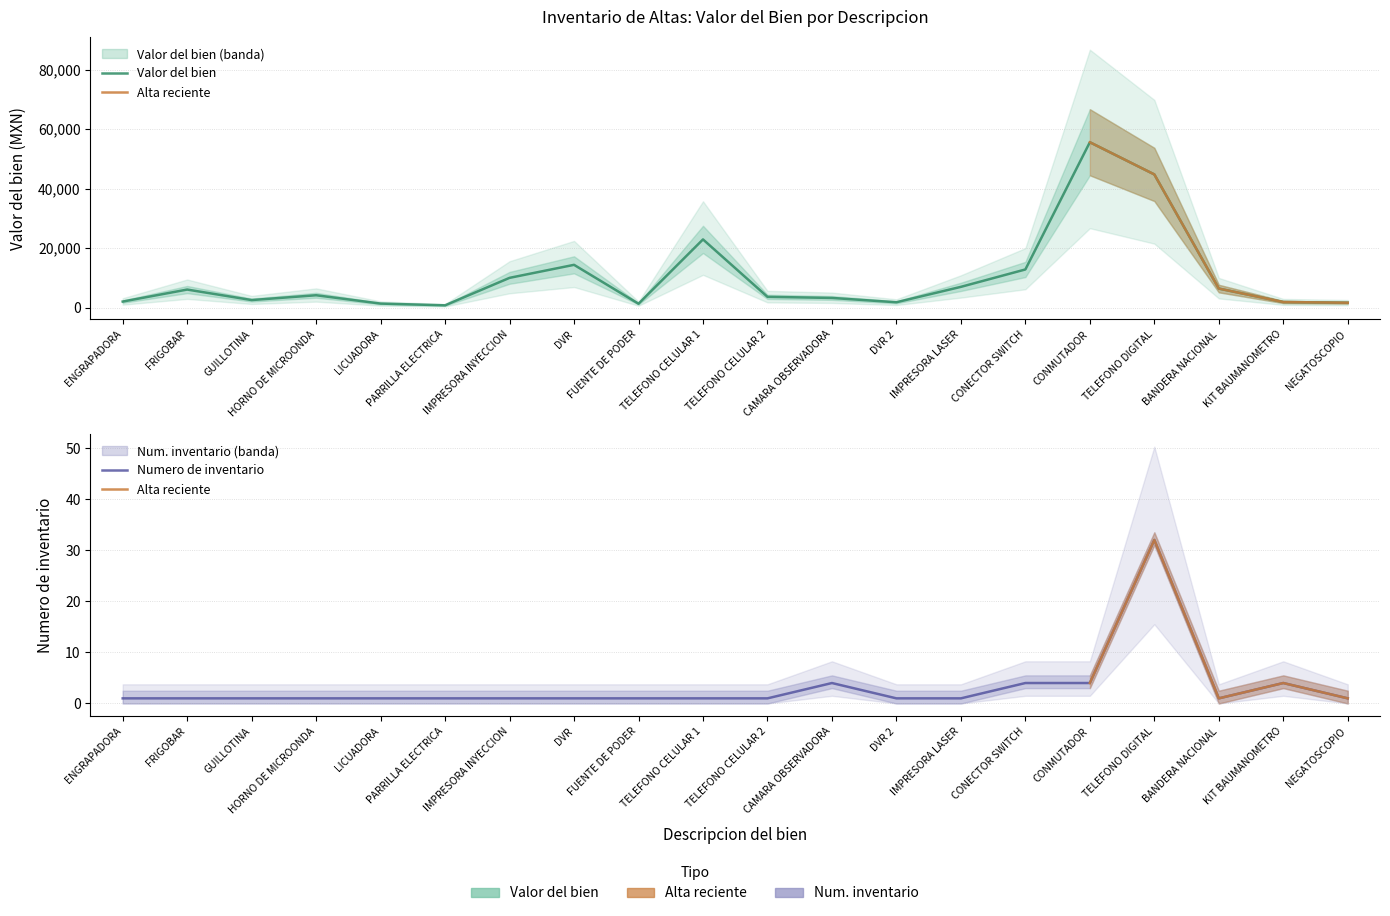

What is the total value across all series at NEGATOSCOPIO?

1625.0